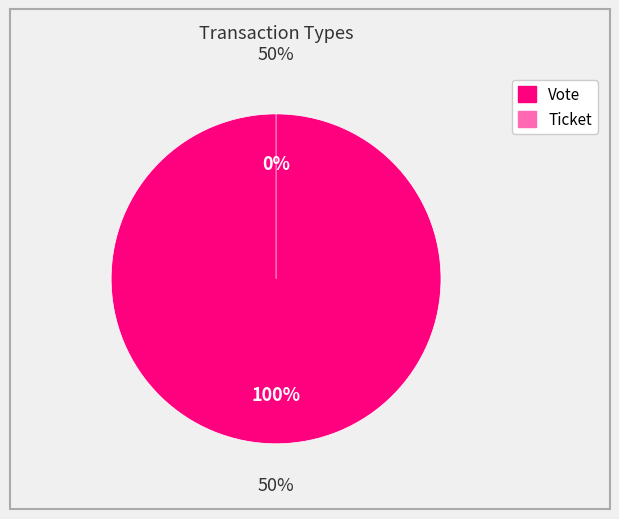

To the nearest percent, what percentage of the pie is Vote?

100%